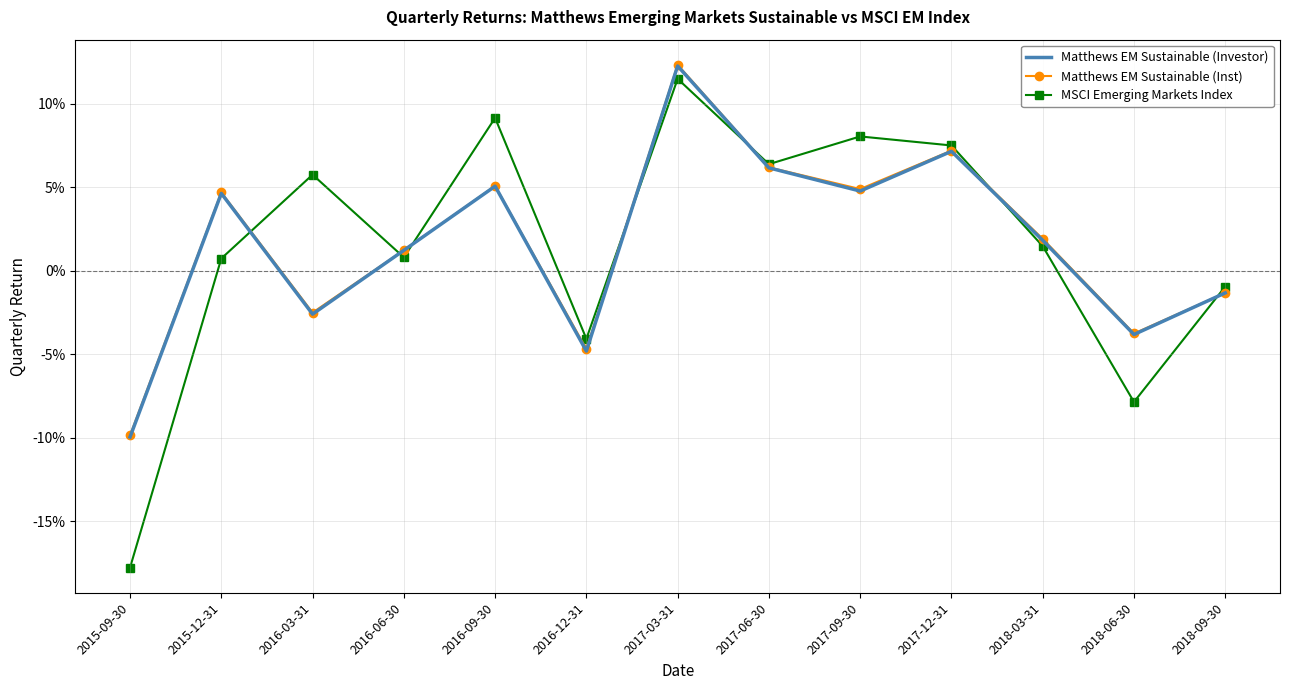

What are all the series names shown in the legend?

Matthews EM Sustainable (Investor), Matthews EM Sustainable (Inst), MSCI Emerging Markets Index